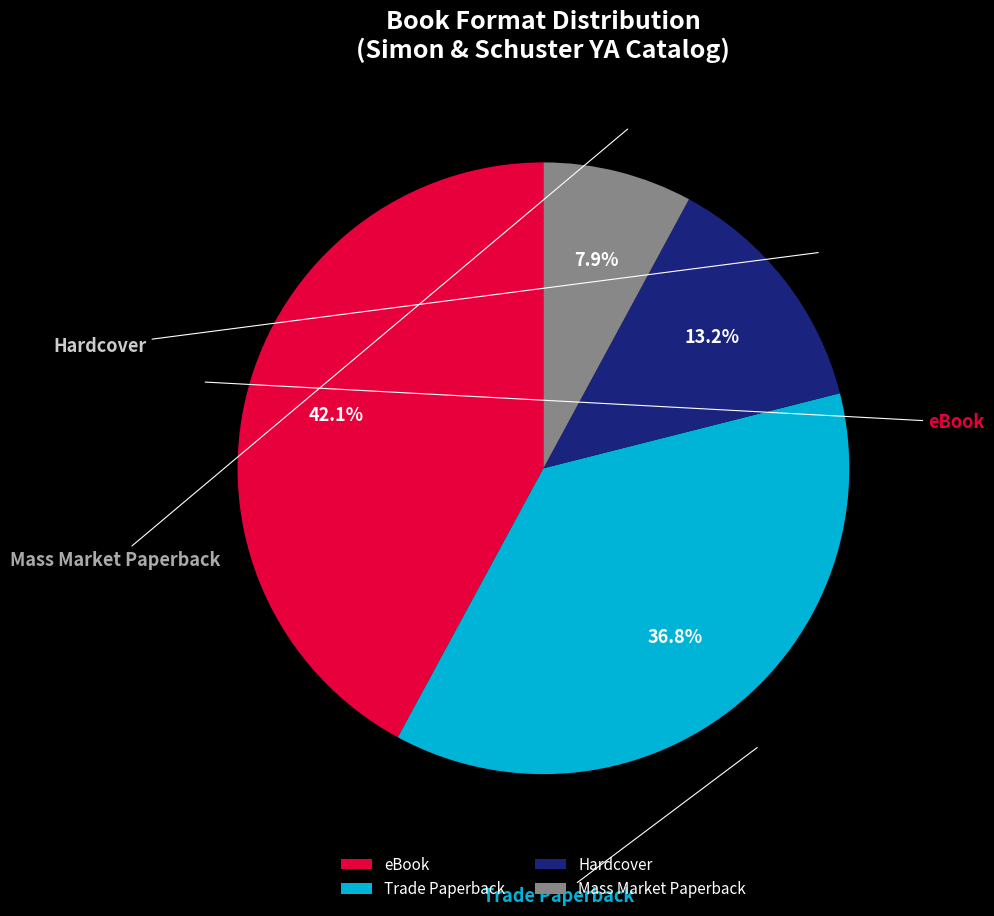

Approximately how many times larger is the value at Hardcover compared to Mass Market Paperback?

1.7